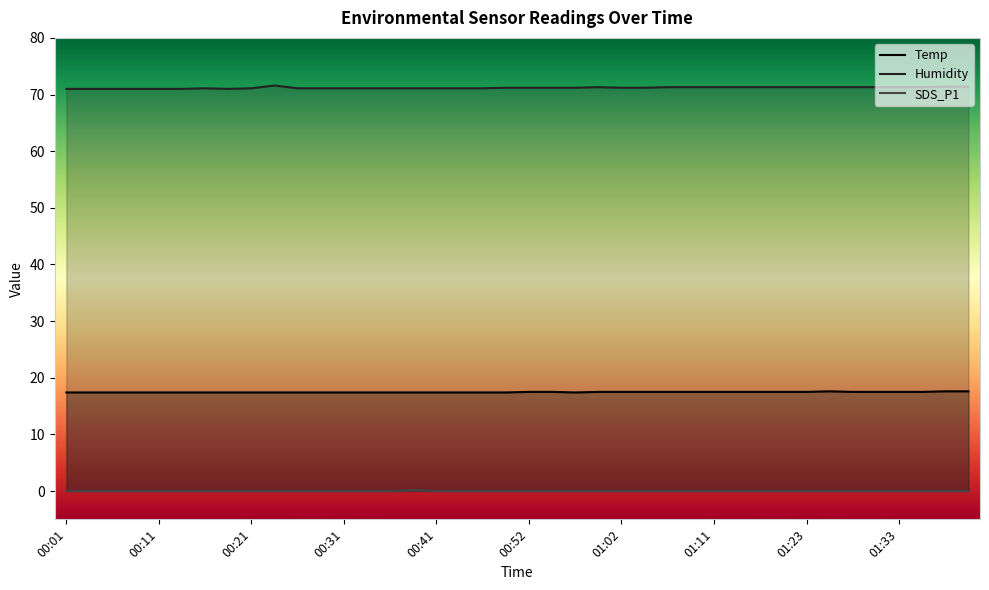

True or false: Temp has a value of 17.5 at 01:20.

True